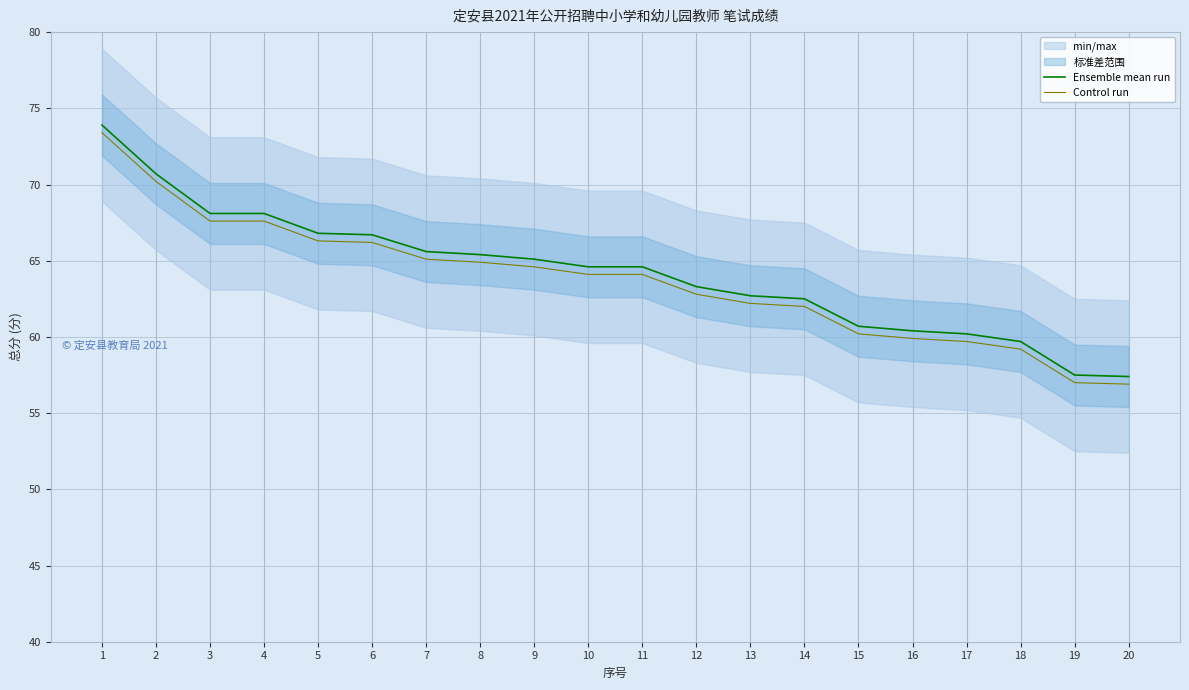

At how many categories does at least one series exceed 68?

4